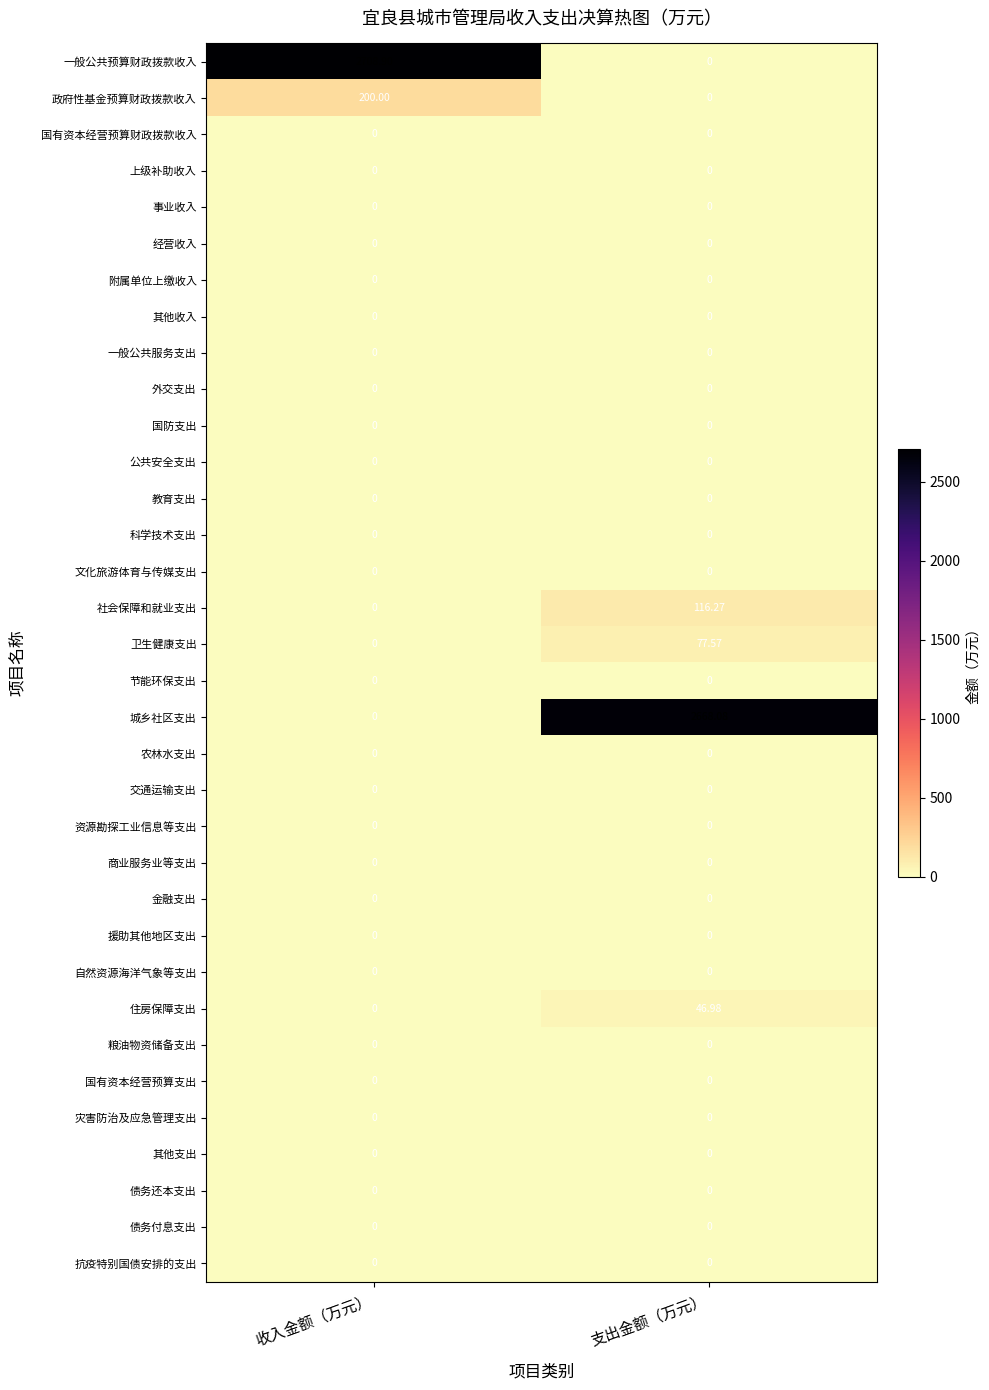

Which series has the widest spread of values?

一般公共预算财政拨款收入